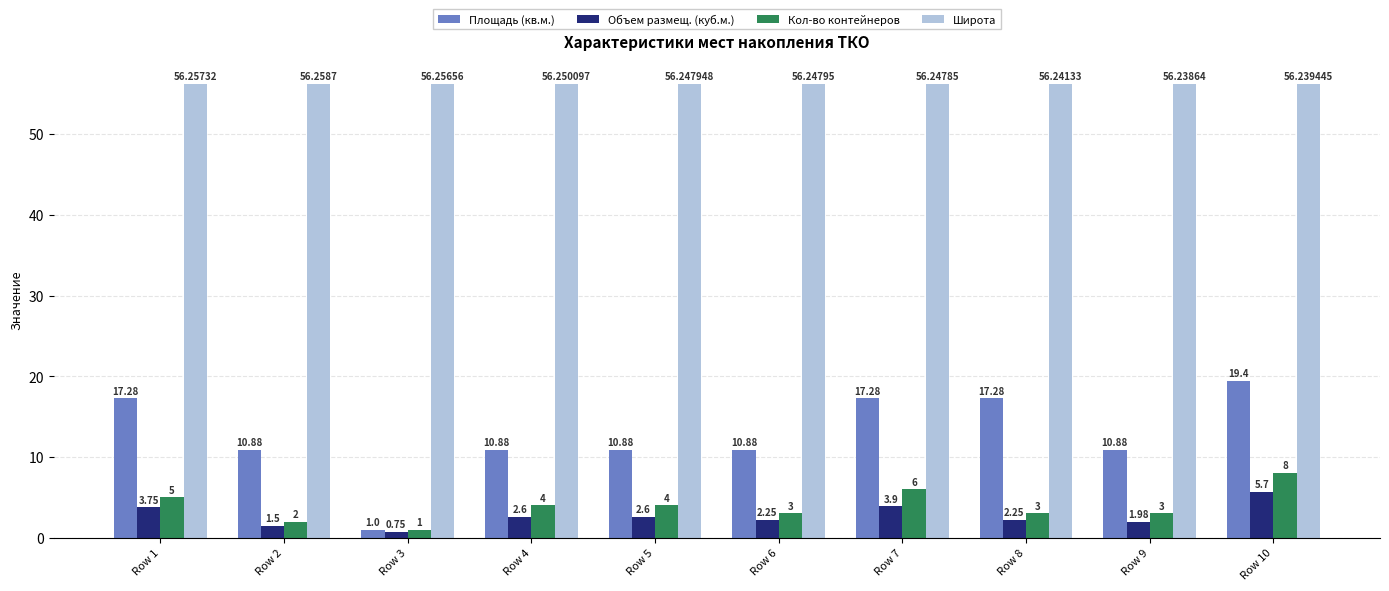

What is the lowest value of the Площадь (кв.м.) series?

1.0